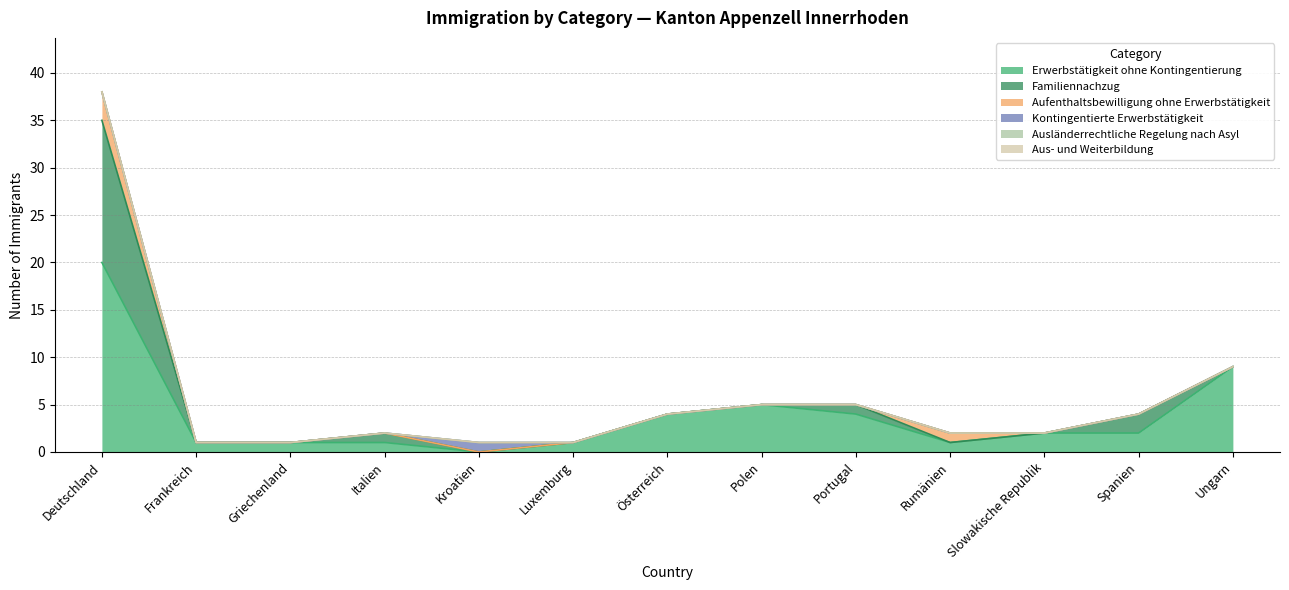

What is the difference between the highest and lowest values at Italien?

1